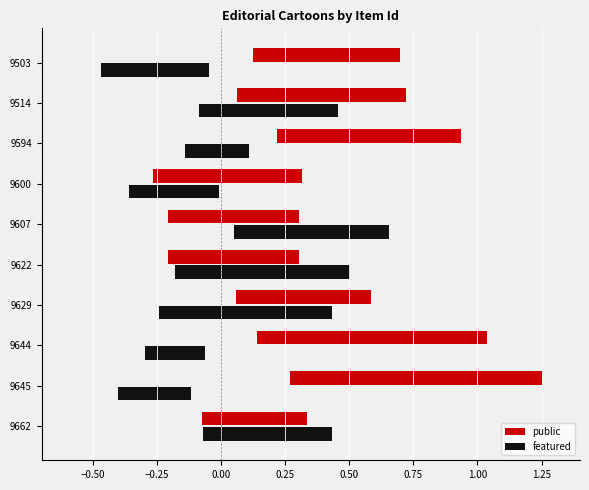

Which series has the widest spread of values?

public